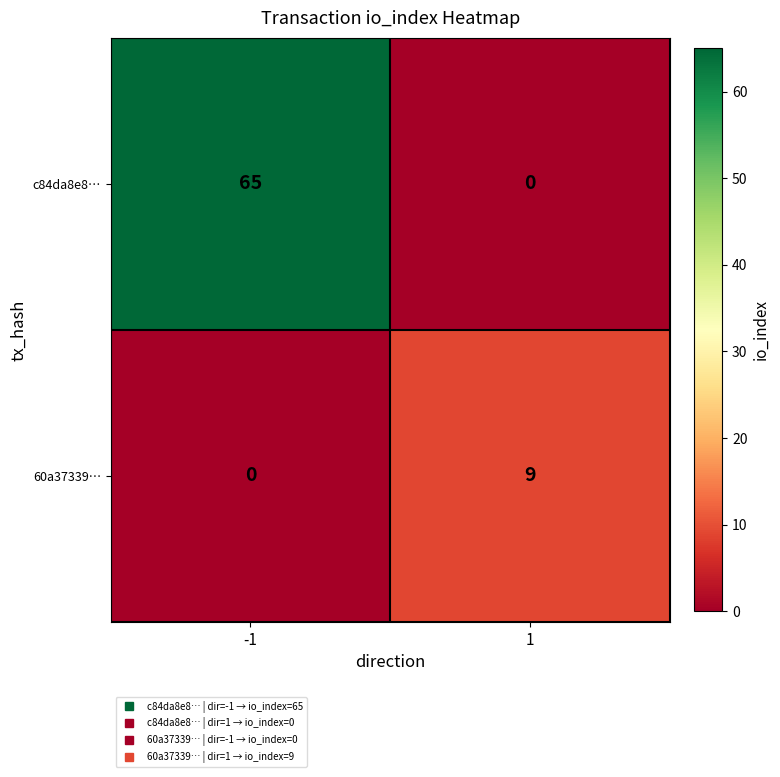

What value does the c84da8e8… series have at -1, to the nearest 5?

65